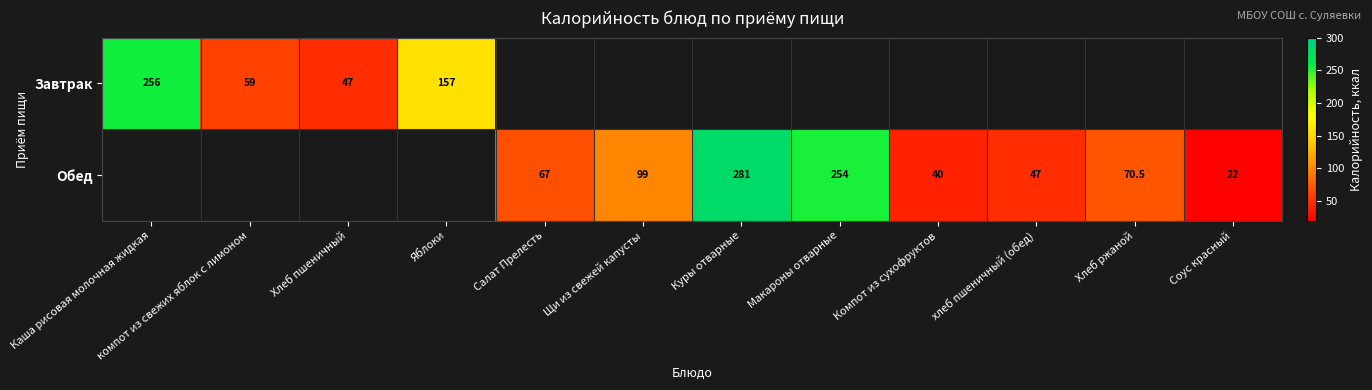

How many categories are shown in the chart?

12